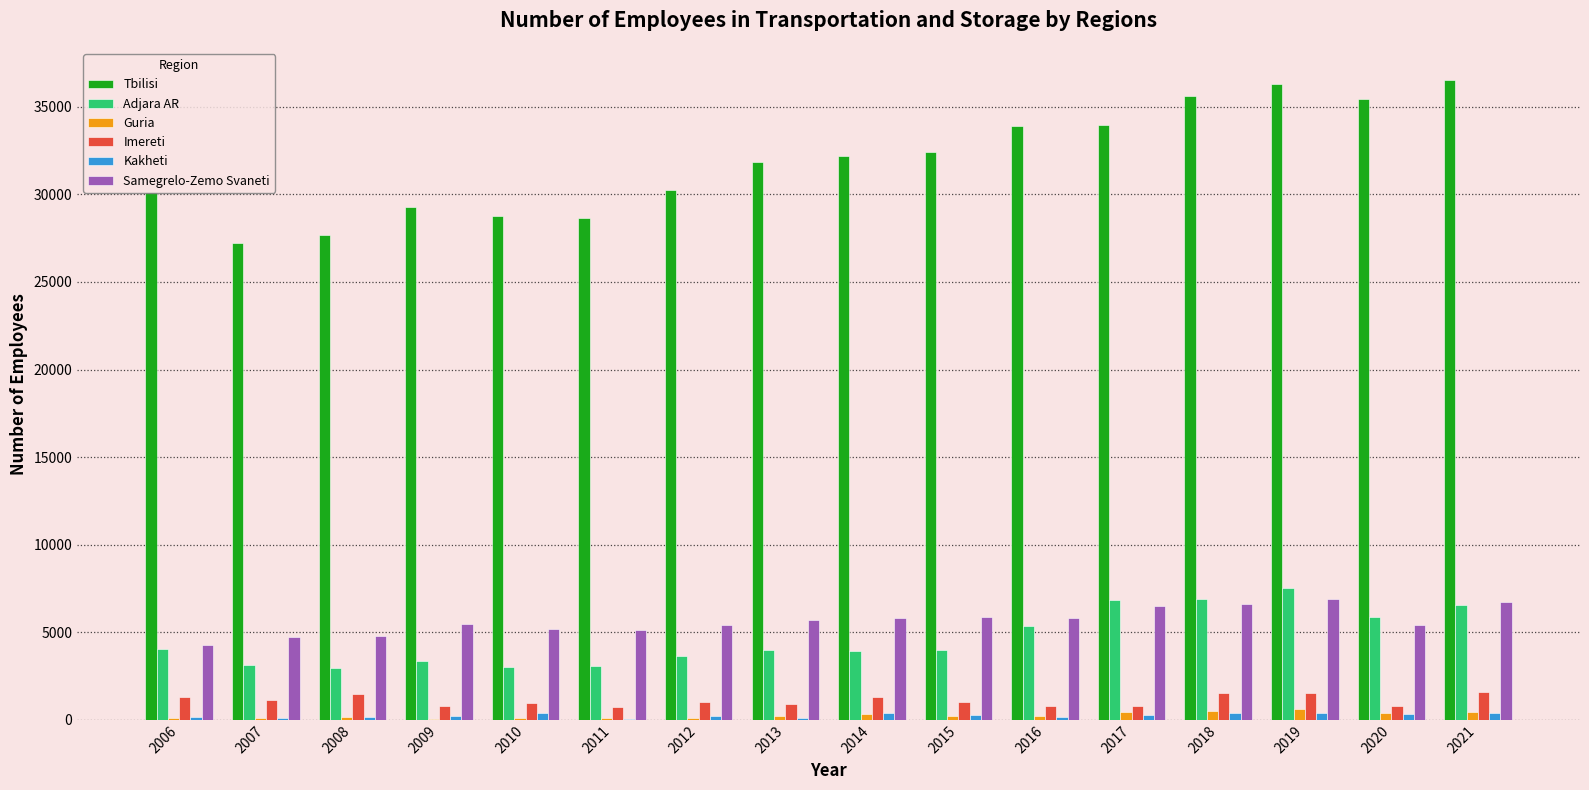

Is the value of Imereti at 2021 greater than the value of Guria at 2018?

Yes